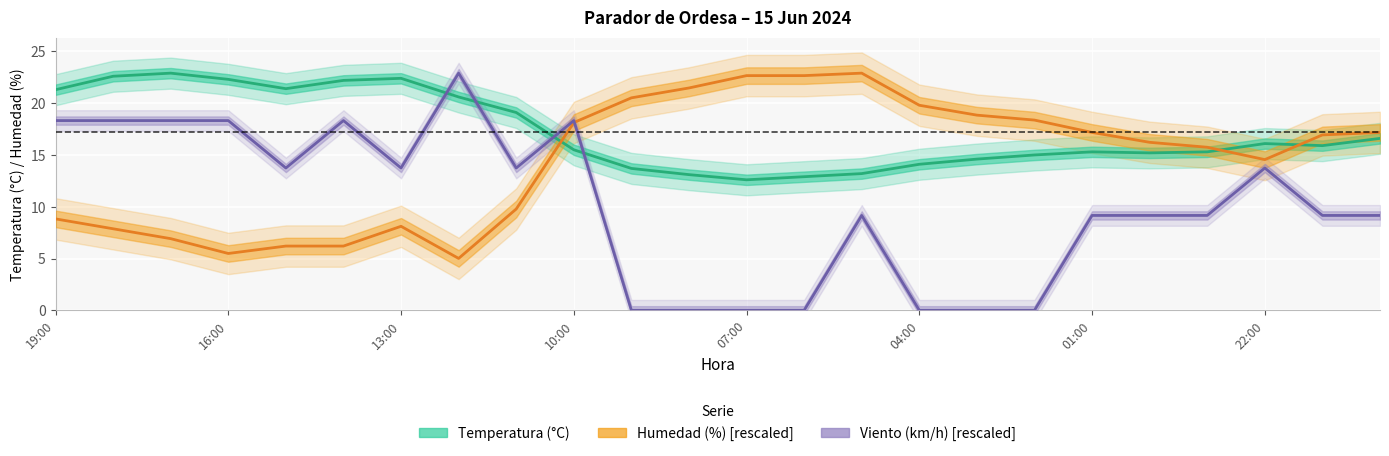

Which series has the largest total across all categories?

Temperatura (°C)